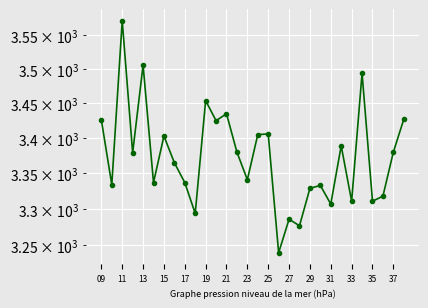

Does the chart display data point markers on the line(s)?

Yes